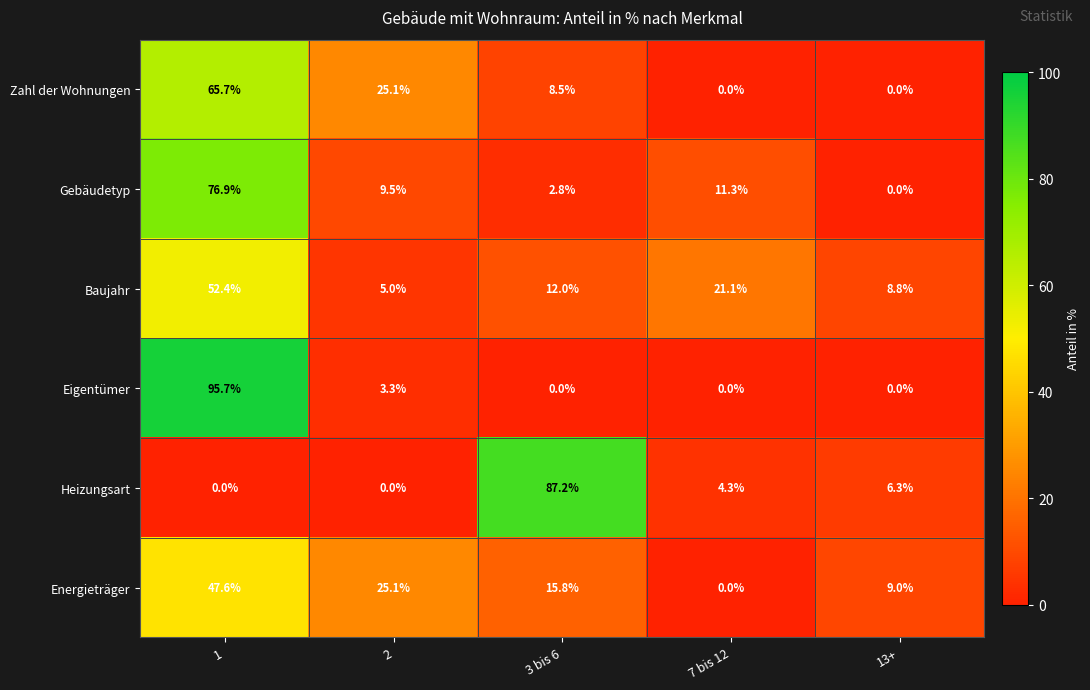

How many data points does each series have?

5